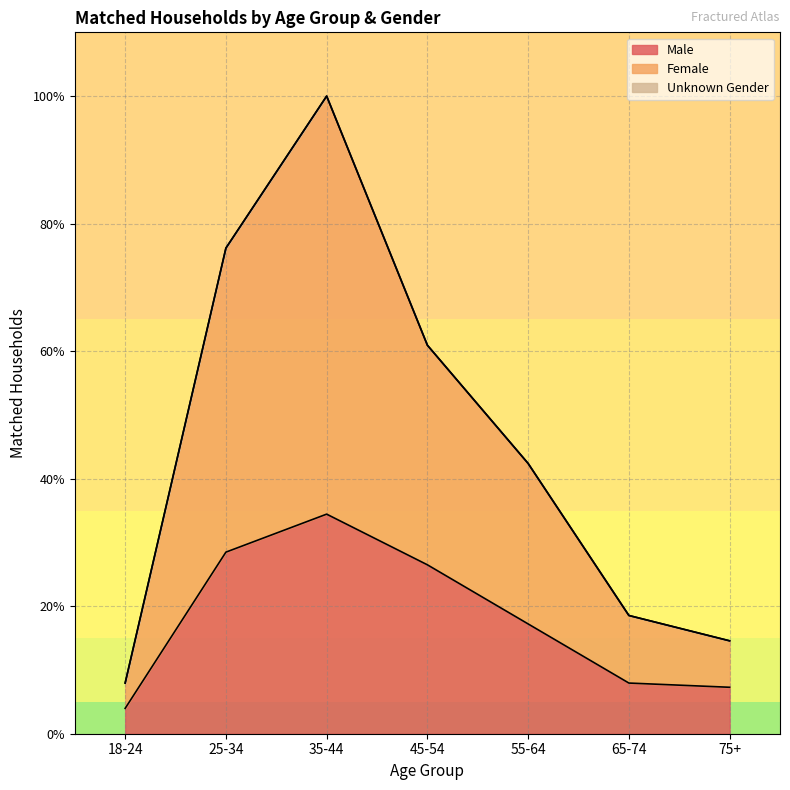

True or false: Female and Male intersect in this chart.

False